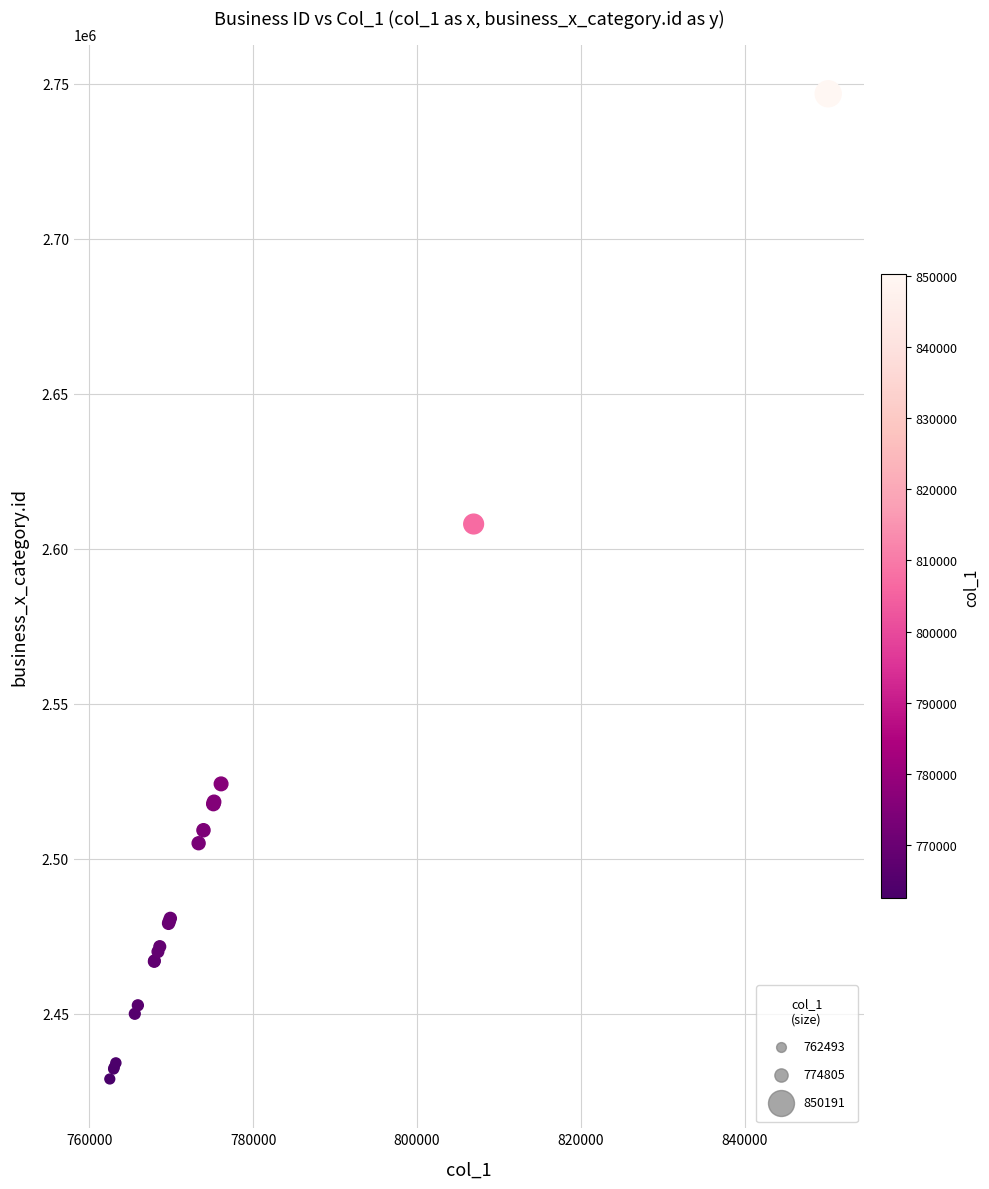

What Y value in the scatter plot is closest to 2587904?

2608026